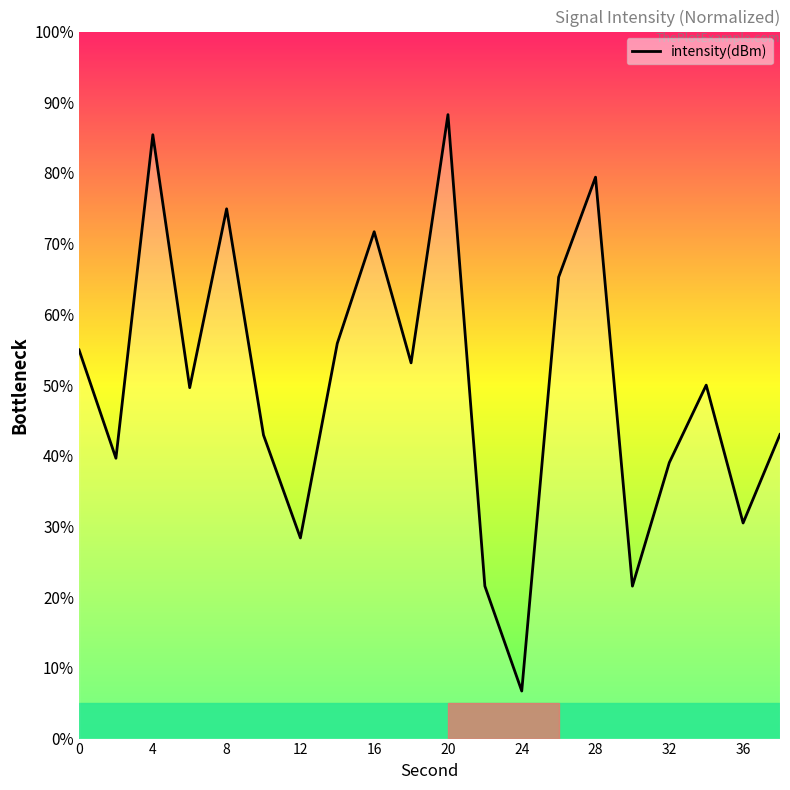

What is the difference between the maximum and minimum values?

81.5